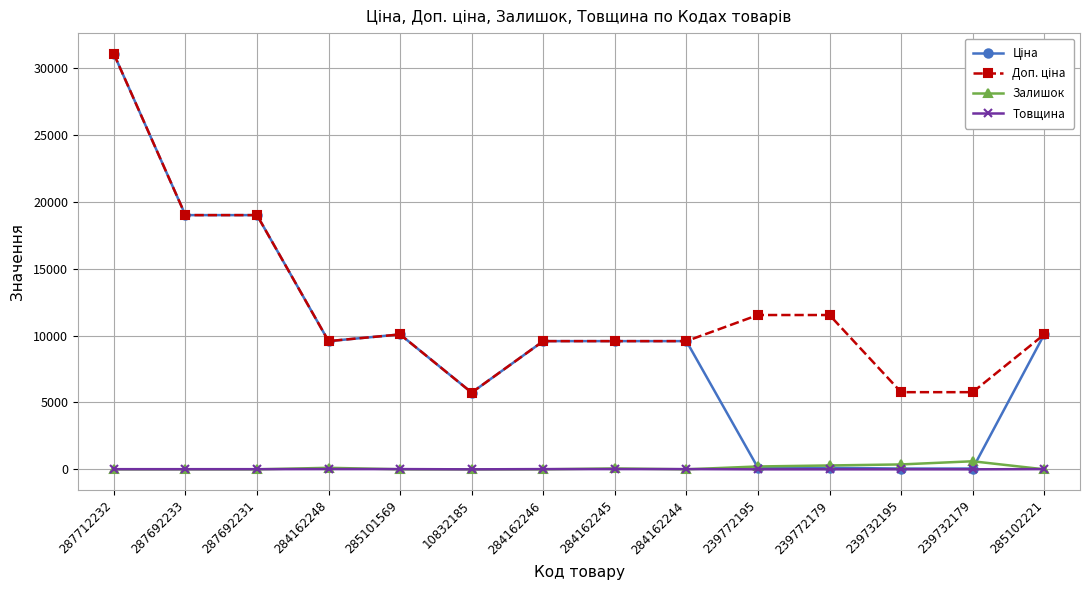

The Залишок series shows 0.0 at 10832185. True or false?

True